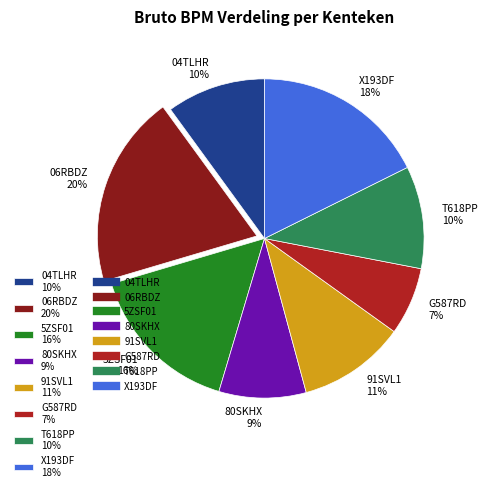

How many segments does this pie chart have?

8